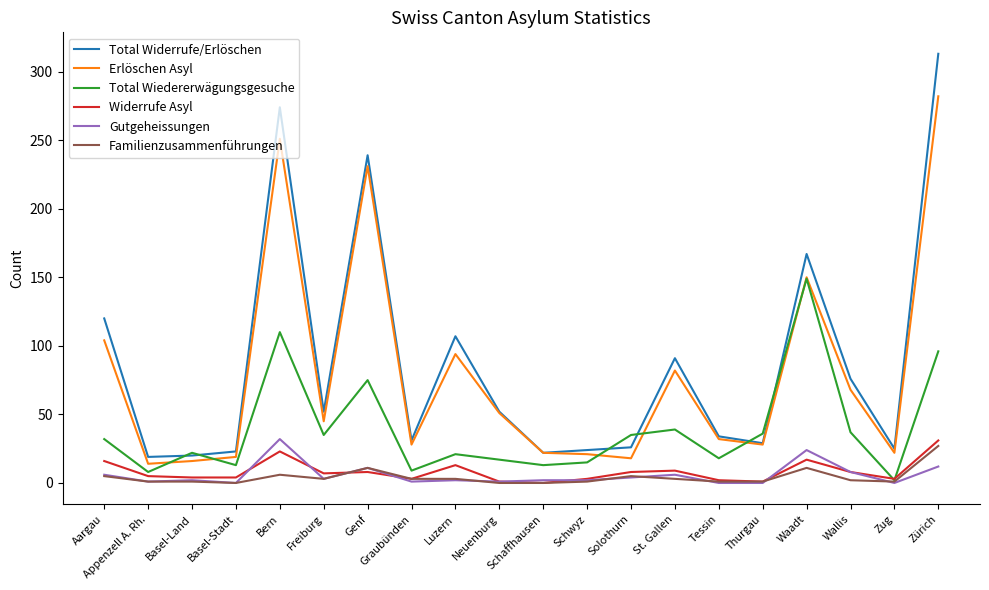

Which series has the widest spread of values?

Total Widerrufe/Erlöschen